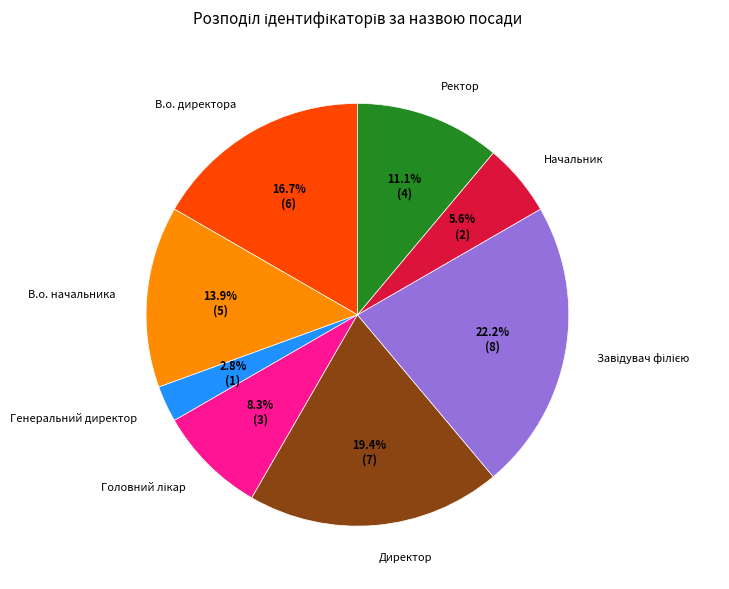

What is the smallest slice in the pie chart?

Генеральний директор